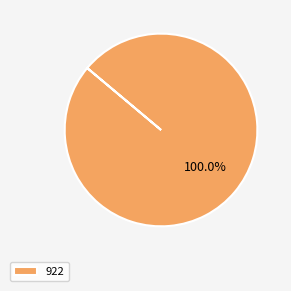

Is there a majority slice in this chart?

Yes